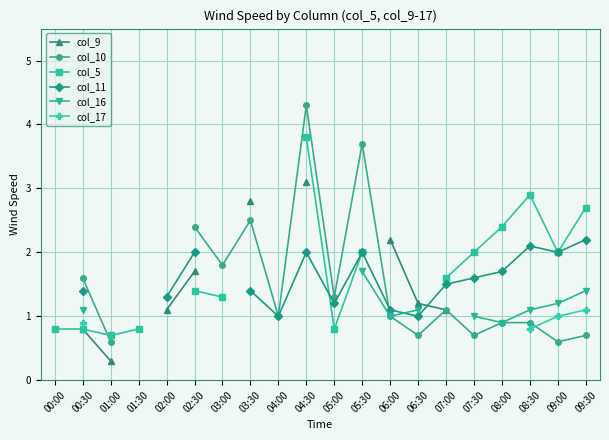

What position from the right is 06:00?

8